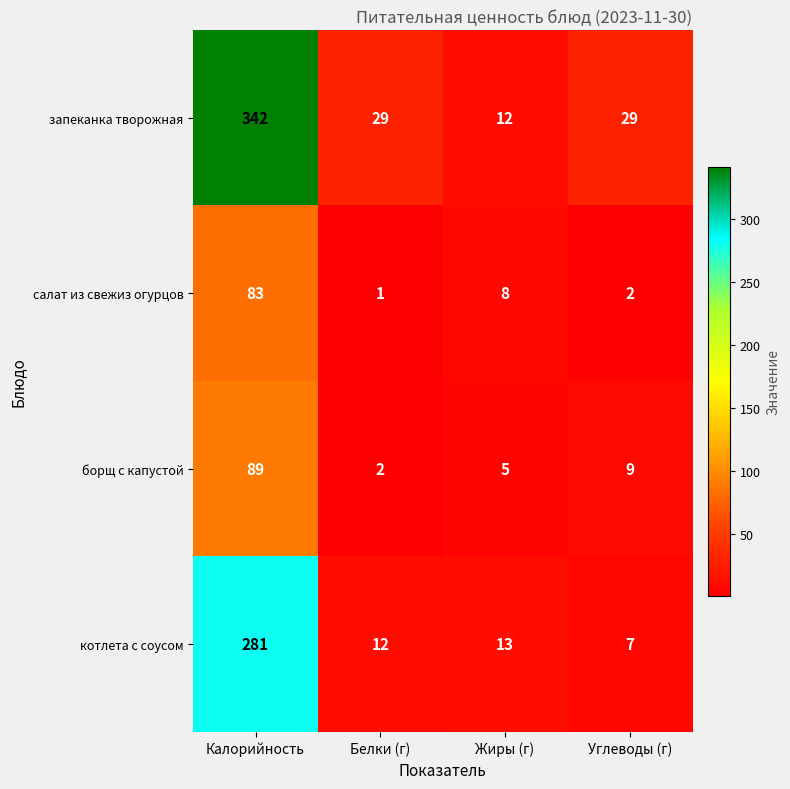

How many data points does each series have?

4